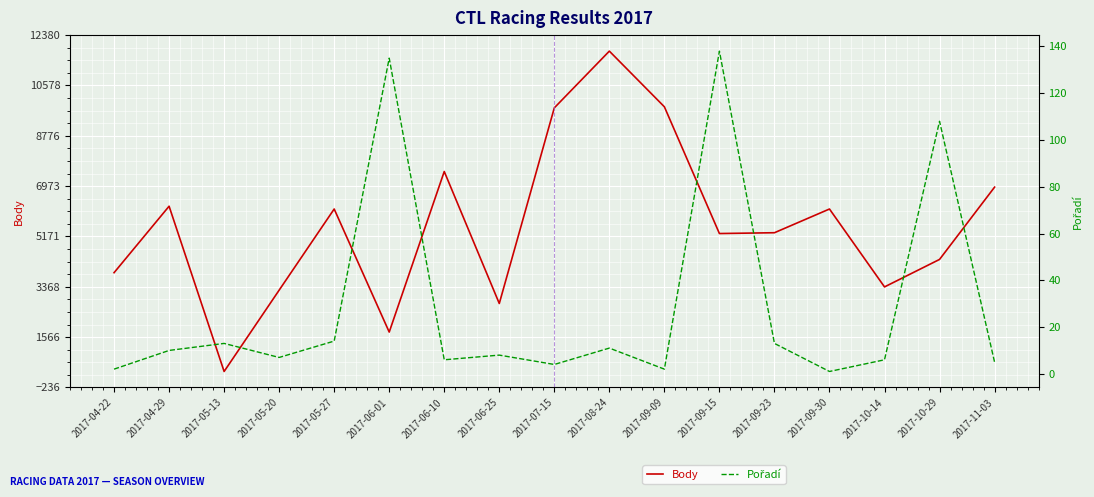

Between 2017-04-22 and 2017-08-24, which series saw the biggest shift?

Body